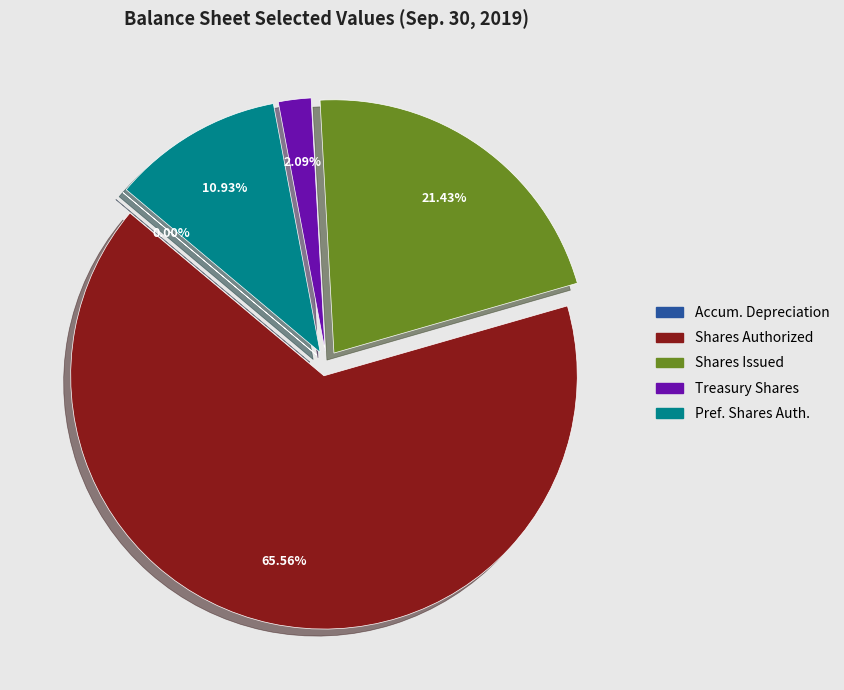

Which slice is the largest?

Shares Authorized